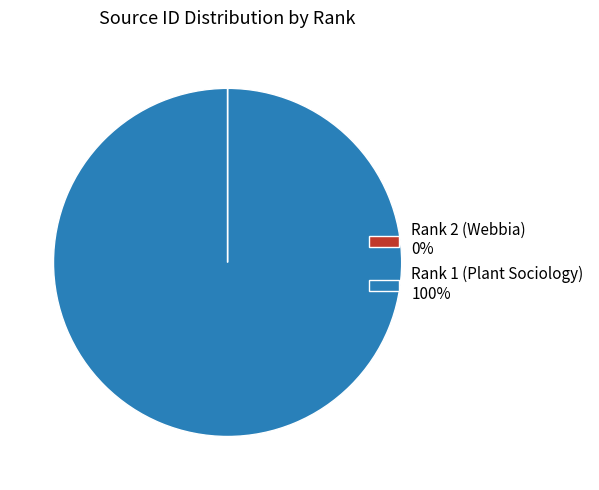

The Rank 1 (Plant Sociology) 100% slice represents 100% of the pie. True or false?

True